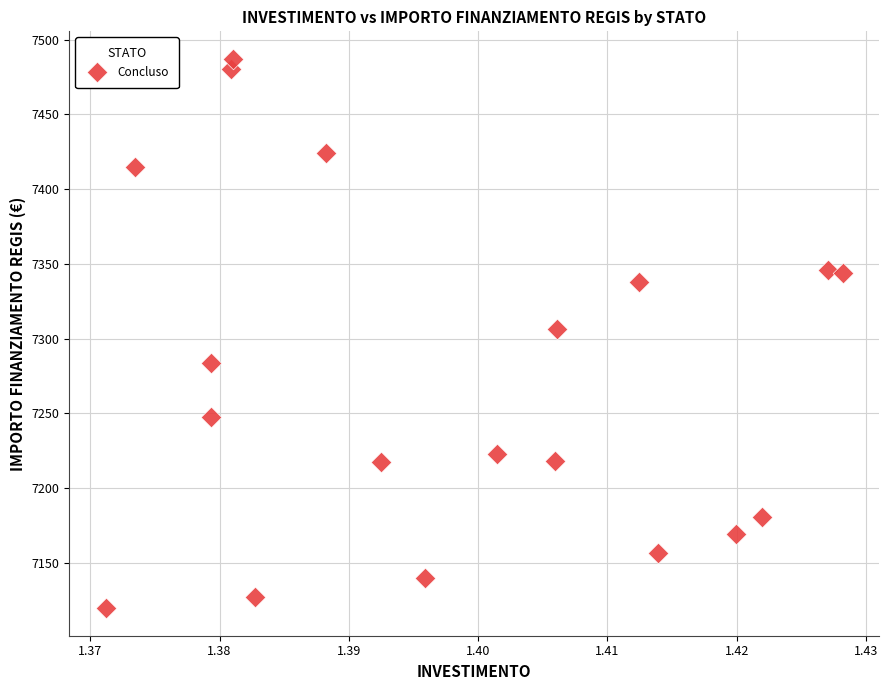

Count the number of points in this scatter plot.

19